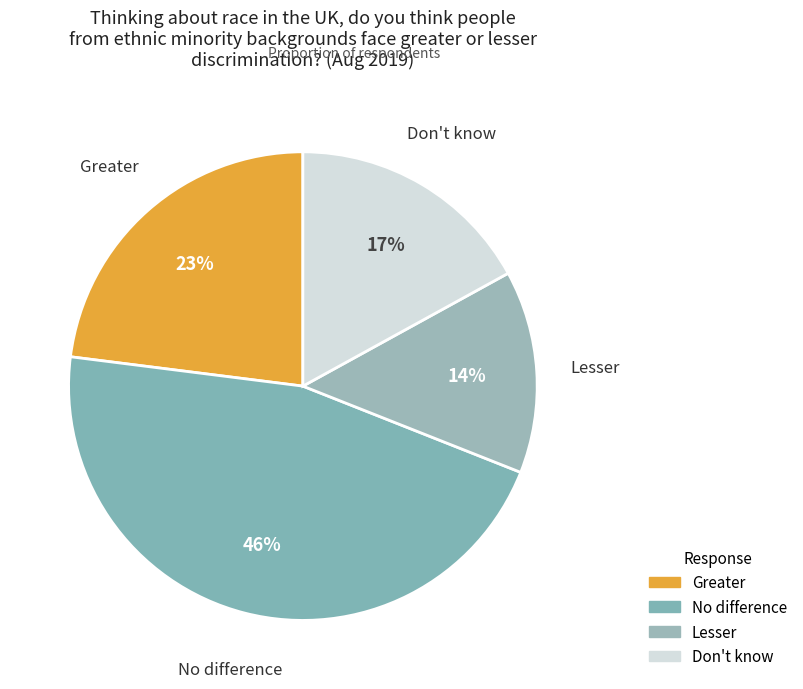

Is there any slice that represents more than half of the pie?

No